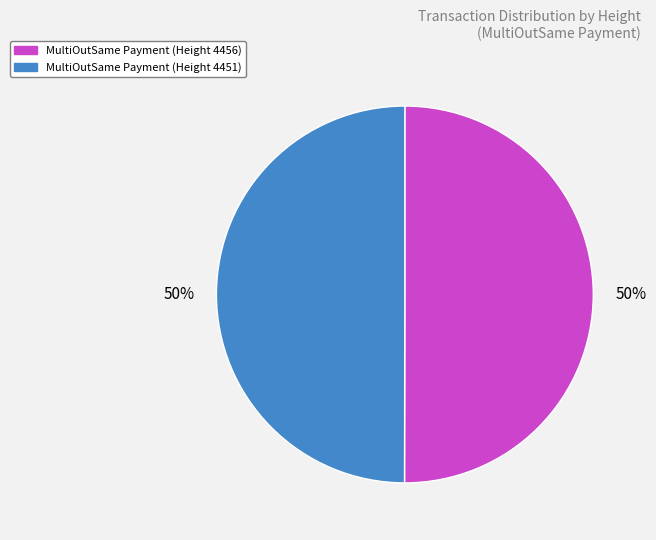

Is the sum of MultiOutSame Payment (Height 4456) and MultiOutSame Payment (Height 4451) greater than half?

Yes